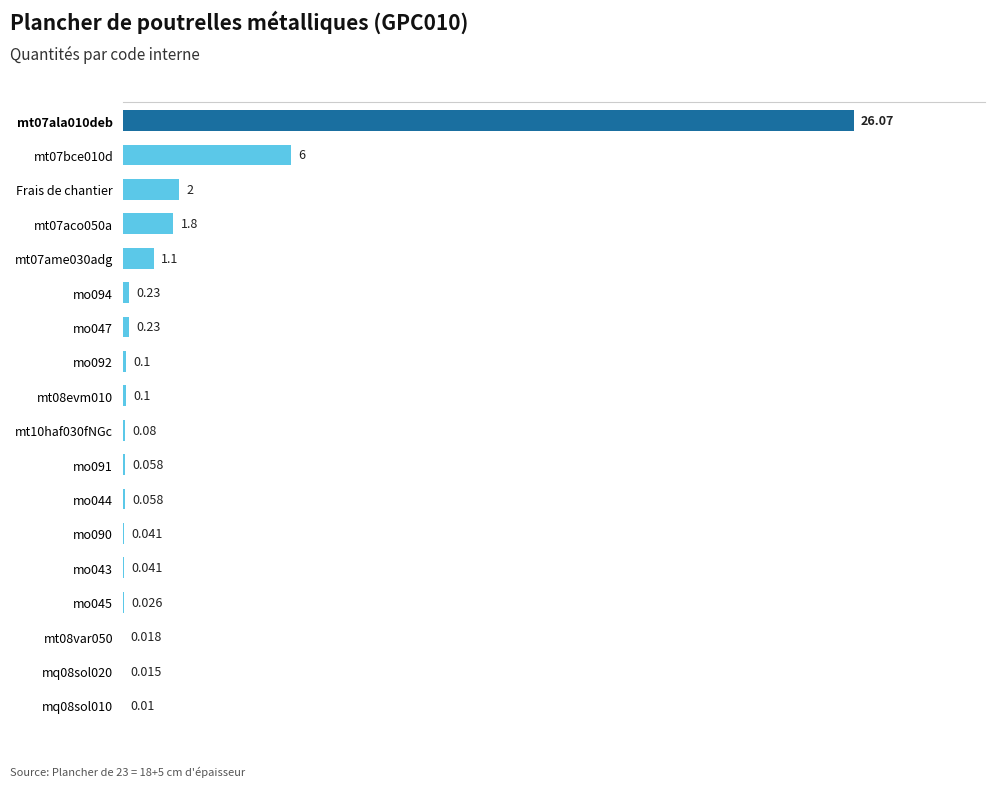

How many distinct data groups are displayed?

1